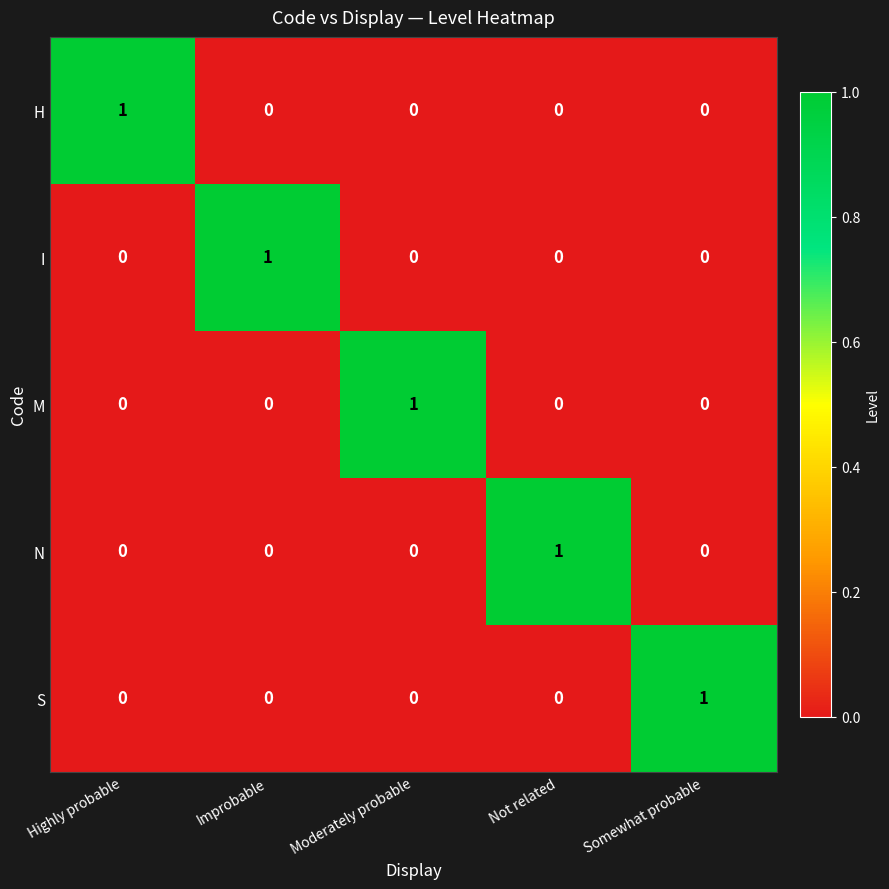

Reading right to left, transcribe all the data shown in this chart.

H: 0	0	0	0	1
I: 0	0	0	1	0
M: 0	0	1	0	0
N: 0	1	0	0	0
S: 1	0	0	0	0